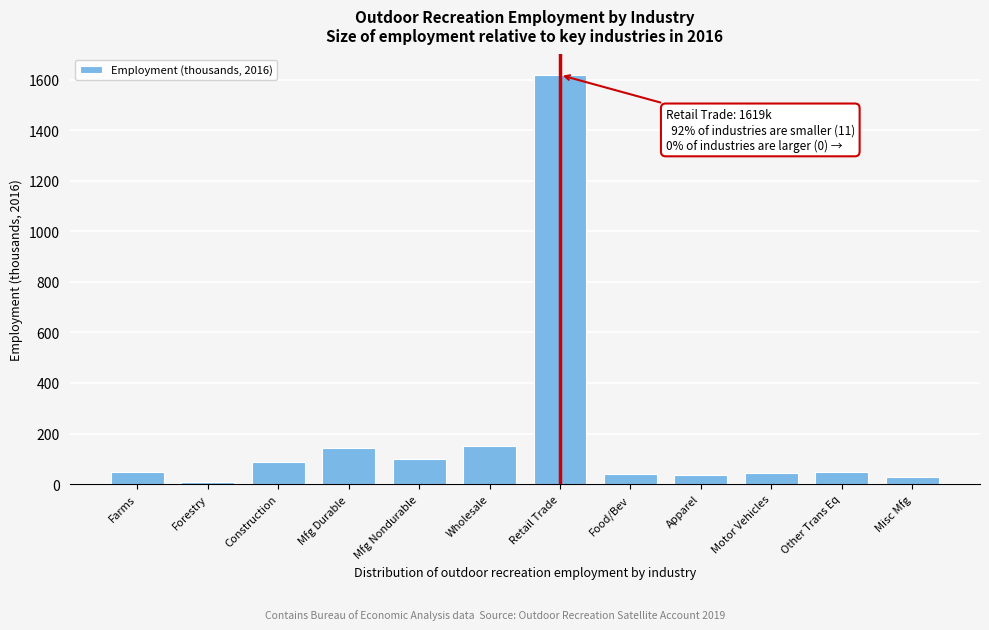

At which category does the chart reach its peak across all series?

Retail Trade